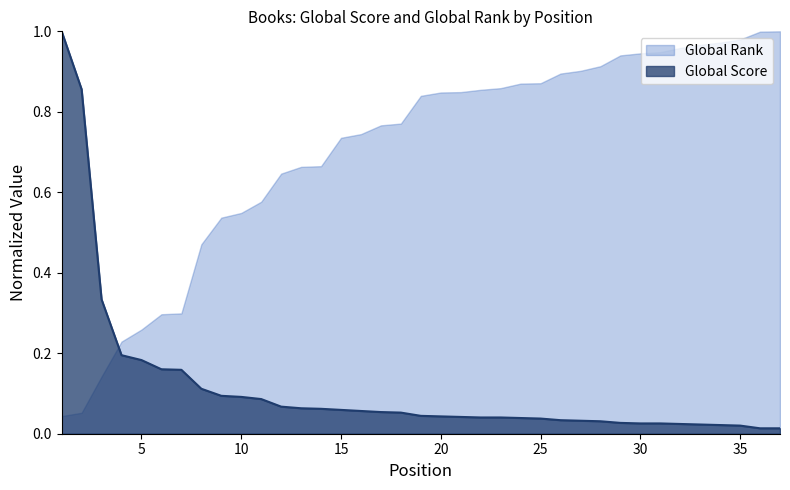

Reading right to left, extract all data points from this chart.

37=0.0	36=0.0	35=0.0	34=0.0	33=0.0	32=0.0	31=0.0	30=0.0	29=0.0	28=0.0	27=0.0	26=0.0	25=0.0	24=0.0	23=0.0	22=0.0	21=0.0	20=0.0	19=0.0	18=0.1	17=0.1	16=0.1	15=0.1	14=0.1	13=0.1	12=0.1	11=0.1	10=0.1	9=0.1	8=0.1	7=0.2	6=0.2	5=0.2	4=0.2	3=0.3	2=0.9	1=1.0